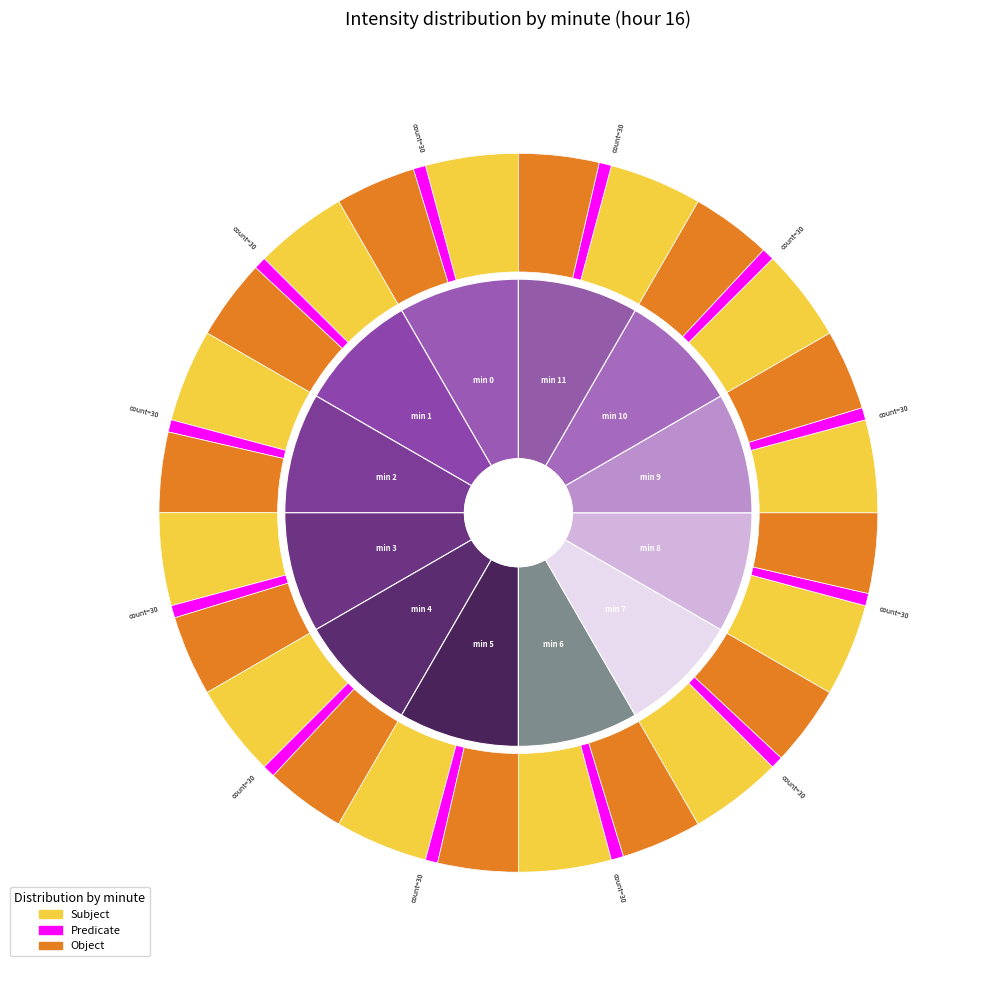

How many segments does this pie chart have?

12